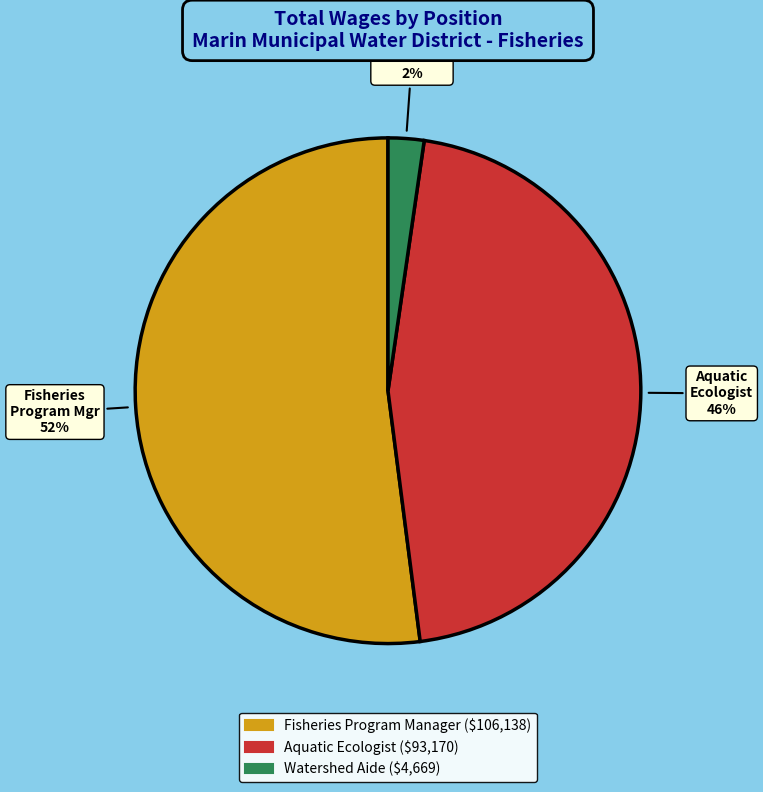

Which category has the biggest portion of the pie?

Fisheries Program Manager